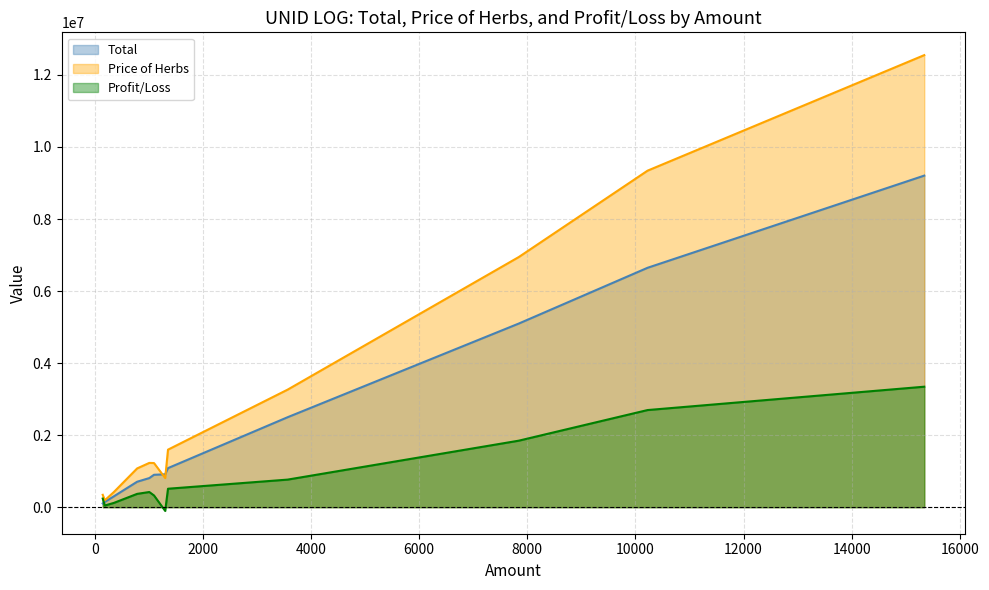

Which has a higher value, 1304 or 785?

1304